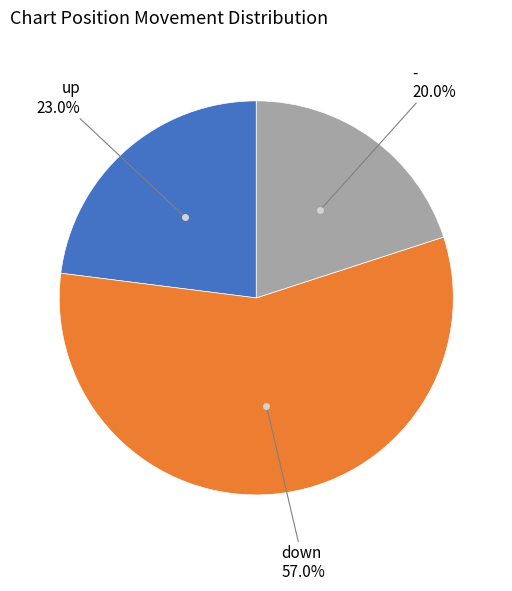

How many segments does this pie chart have?

3